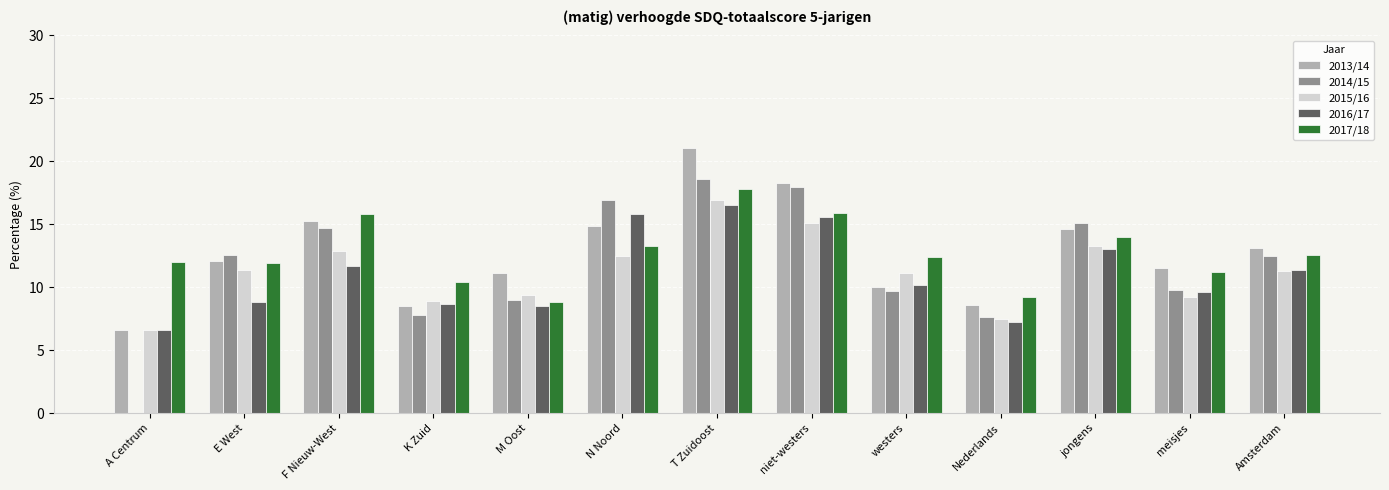

Does the chart contain stacked bars?

No